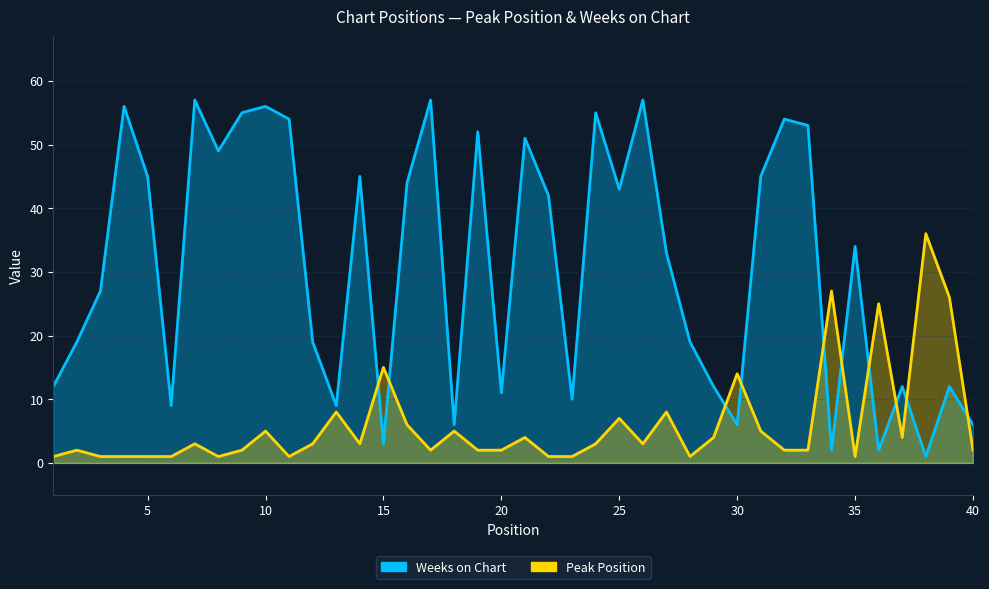

Rank the series at 33 from highest to lowest value.

Weeks on Chart, Peak Position